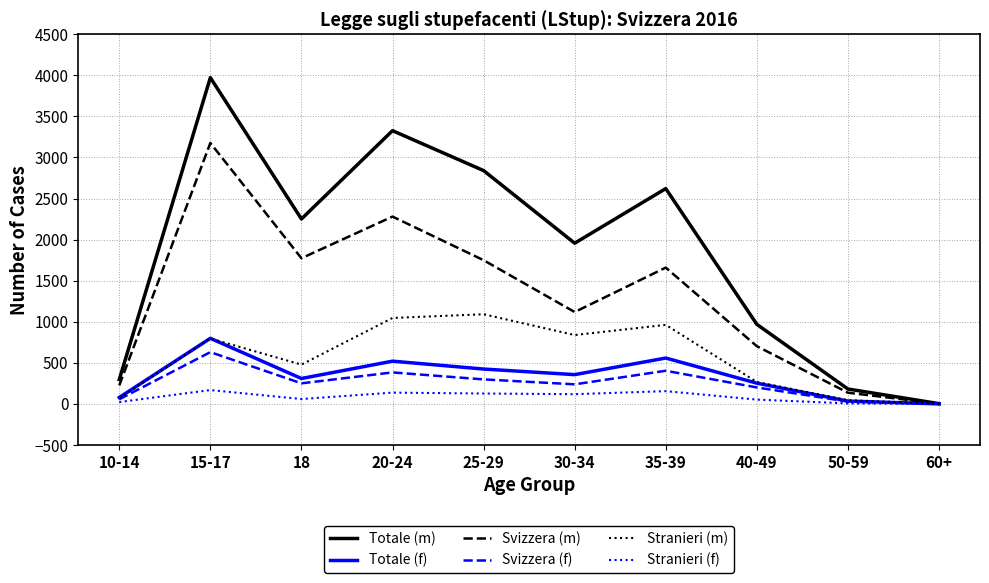

The Totale (m) series shows 3972 at 15-17. True or false?

True